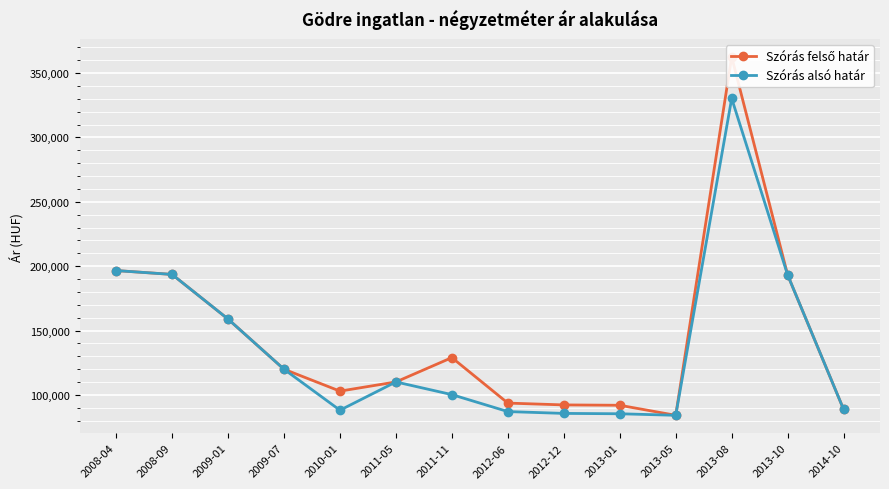

True or false: Szórás alsó határ and Szórás felső határ cross at least once.

False